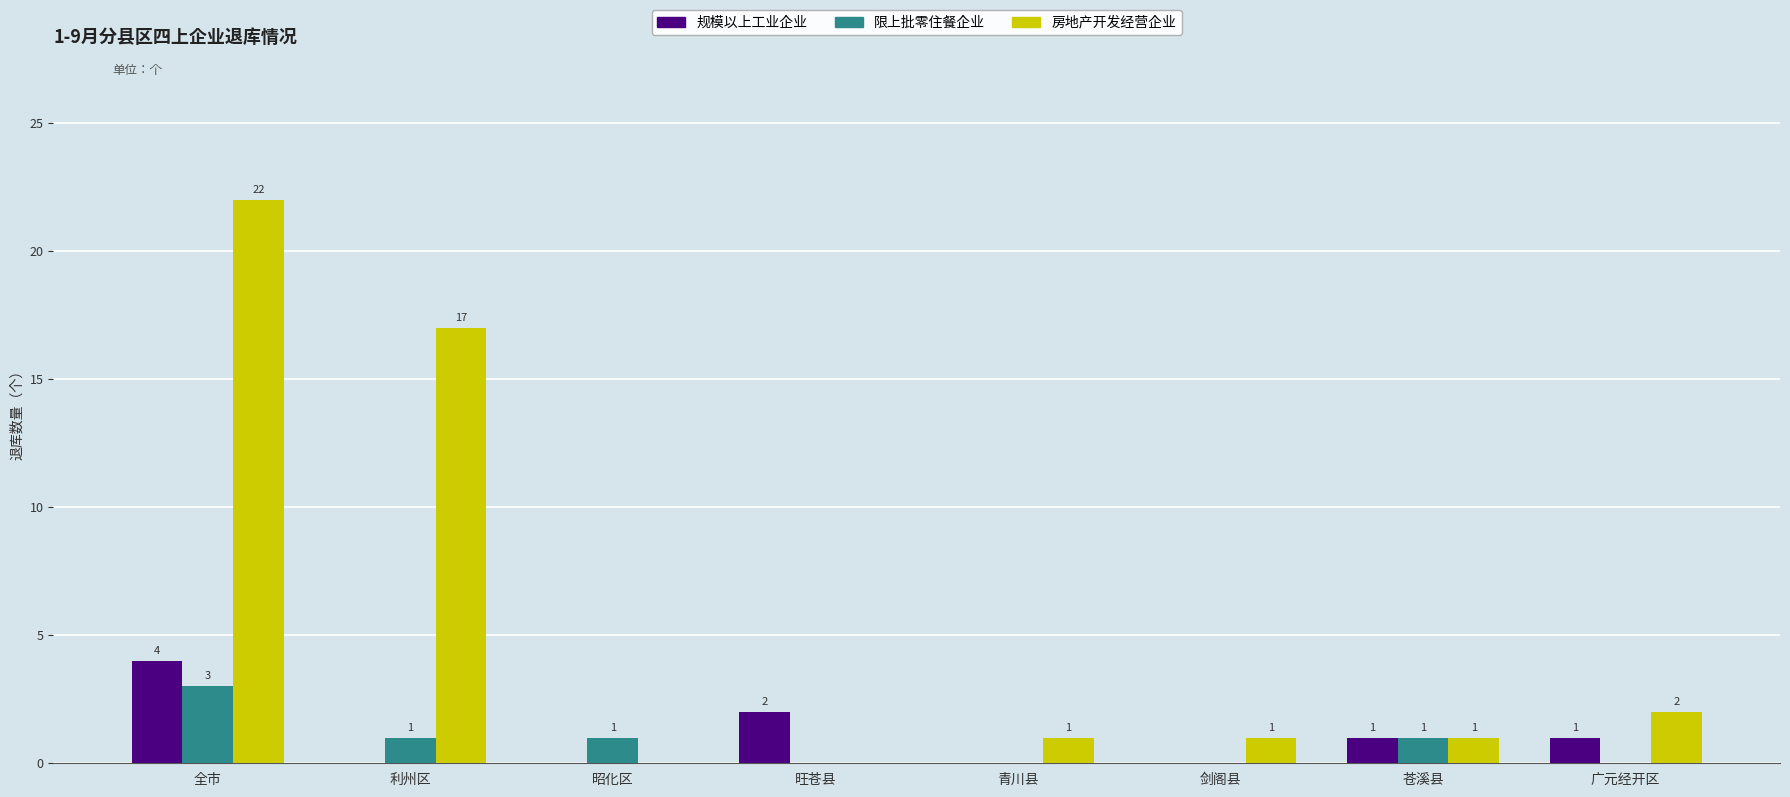

The value of 房地产开发经营企业 at 广元经开区 is 2. True or false?

True